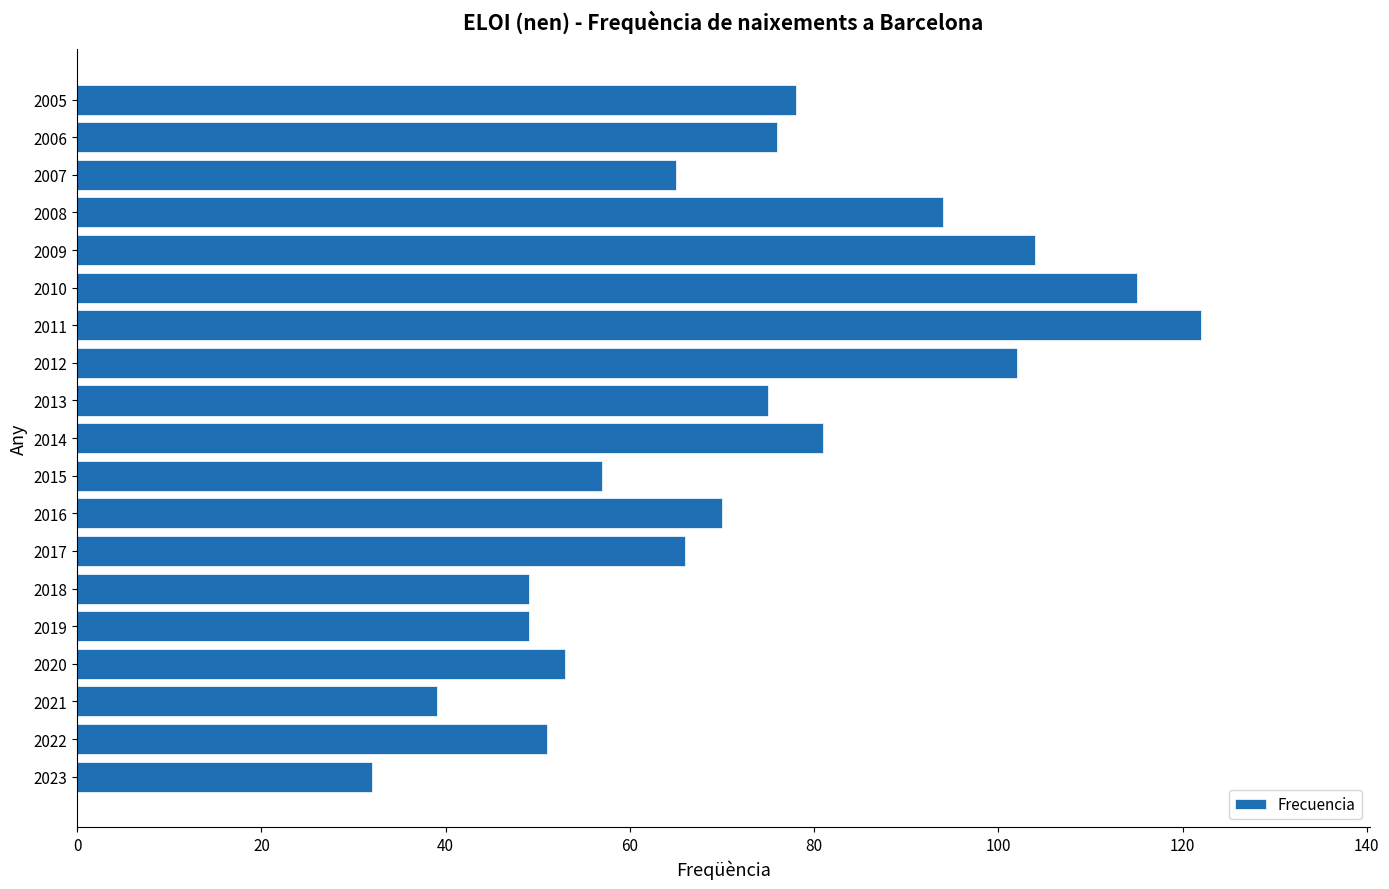

What is the smallest value displayed?

32